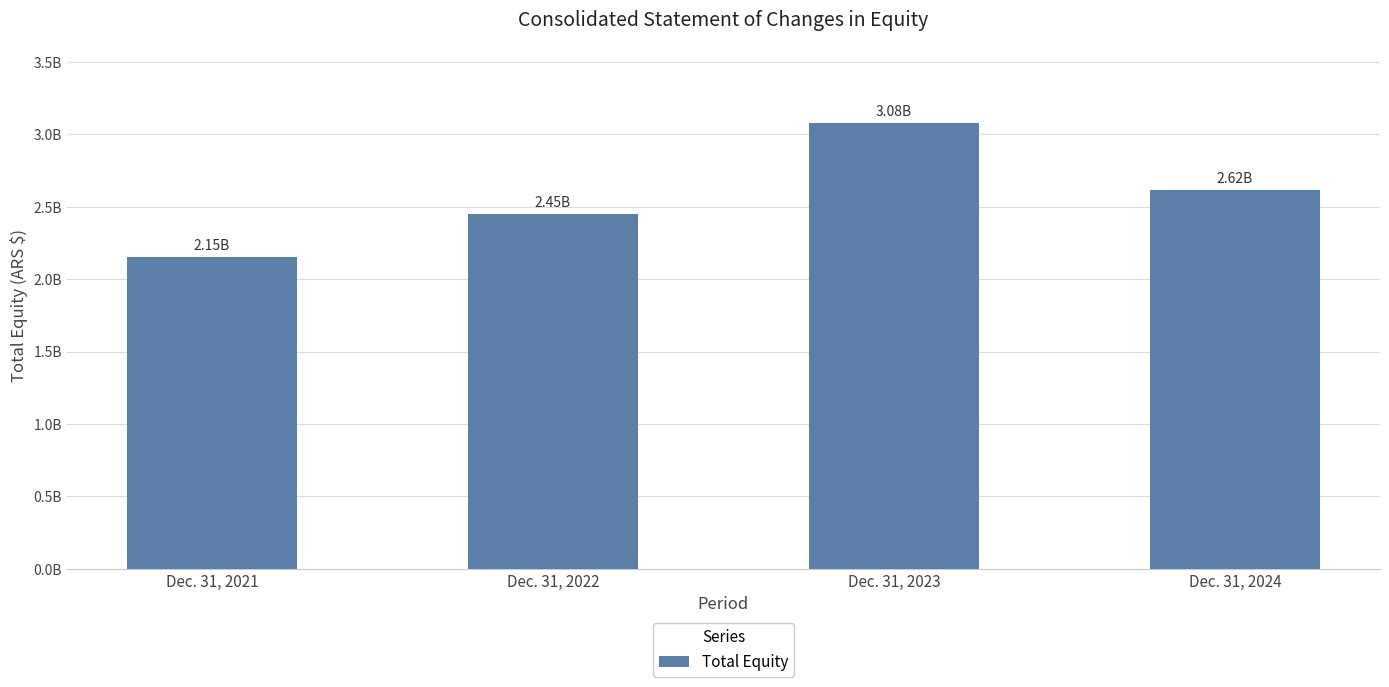

What is the sum of all values?

10300760429